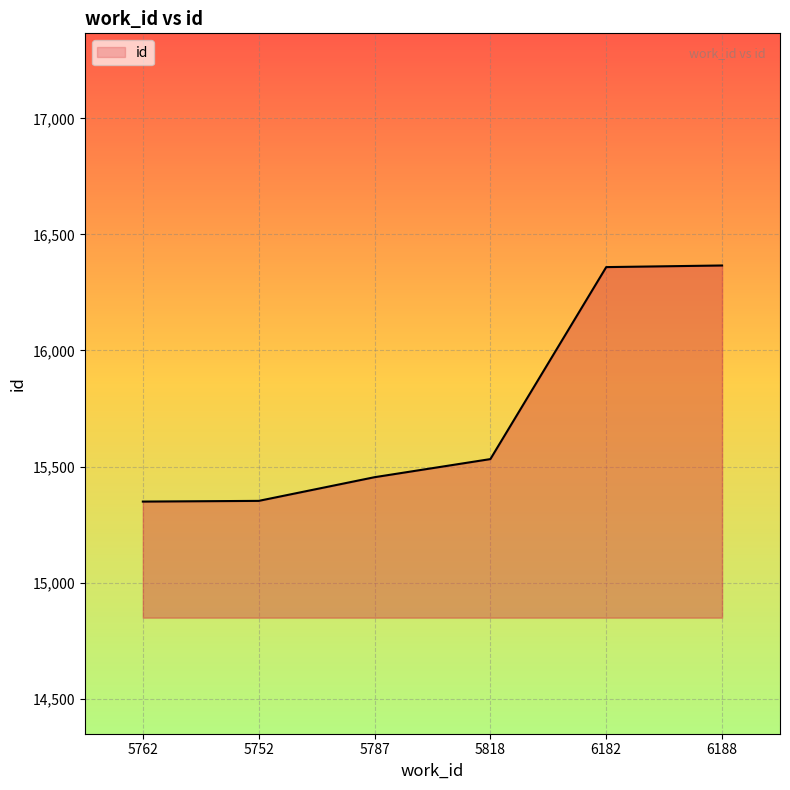

What position from the left is 5752?

2